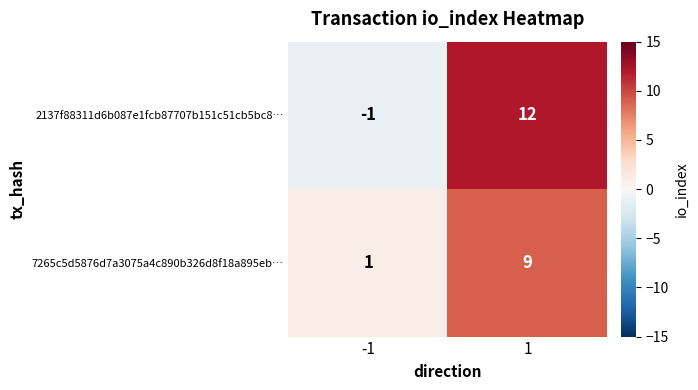

List the series in order of their peak value, highest first.

2137f88311d6b087e1fcb87707b151c51cb5bc8…, 7265c5d5876d7a3075a4c890b326d8f18a895eb…